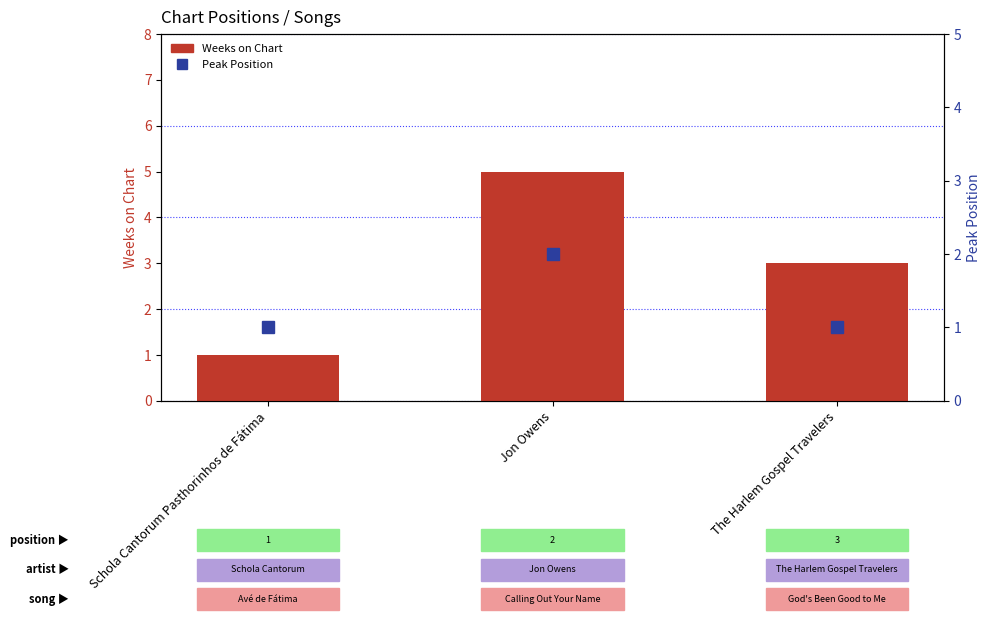

What position from the left is Schola Cantorum Pasthorinhos de Fátima?

1